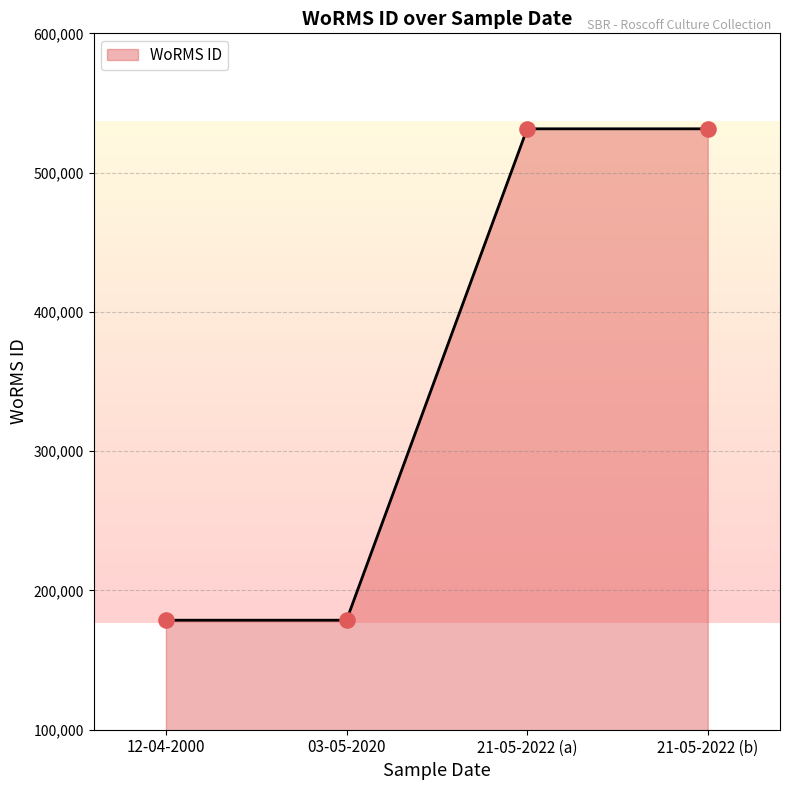

What is the change in value from 12-04-2000 to 21-05-2022 (b)?

+352817